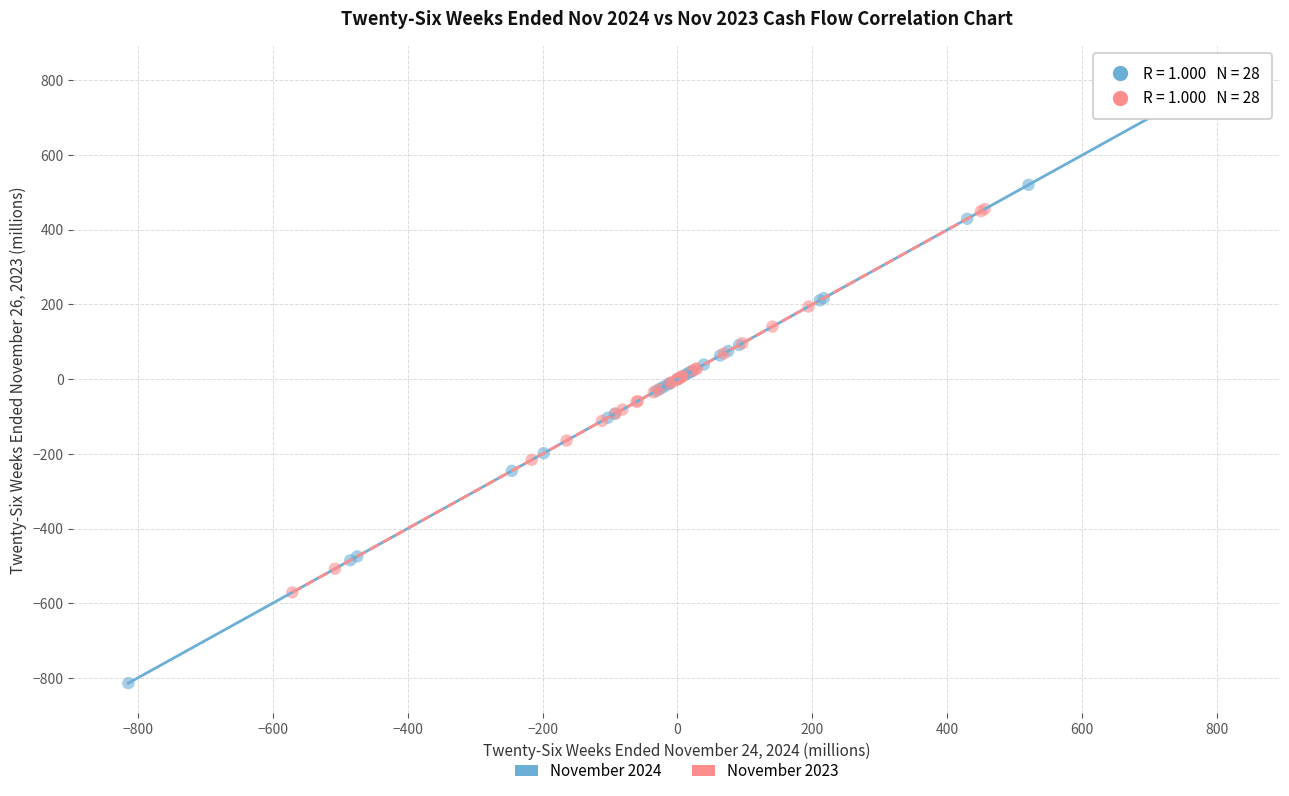

Which series reaches the minimum Y coordinate?

November 2024